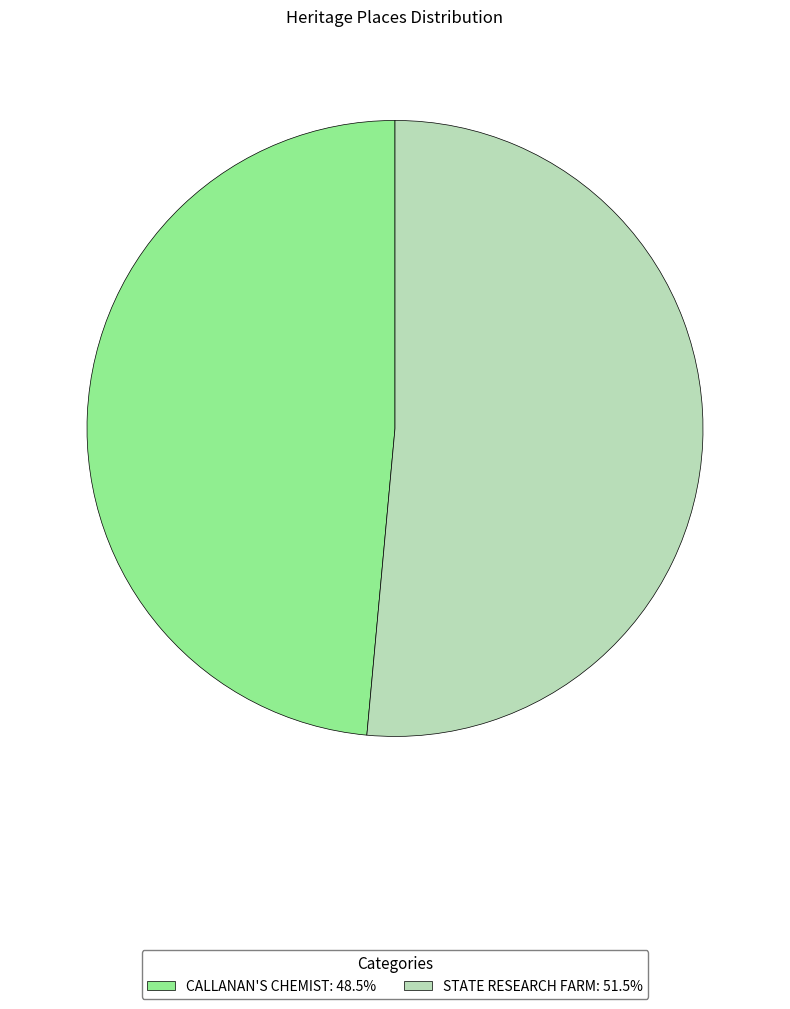

What is the largest slice in the pie chart?

STATE RESEARCH FARM